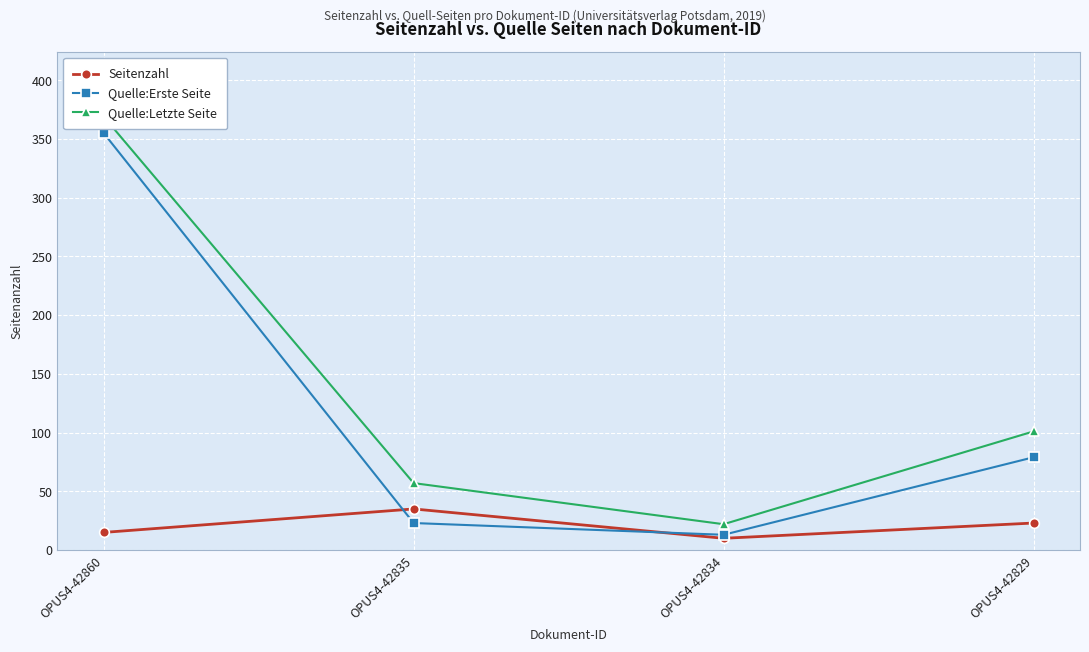

Rank the categories by Seitenzahl value from highest to lowest.

OPUS4-42835, OPUS4-42829, OPUS4-42860, OPUS4-42834